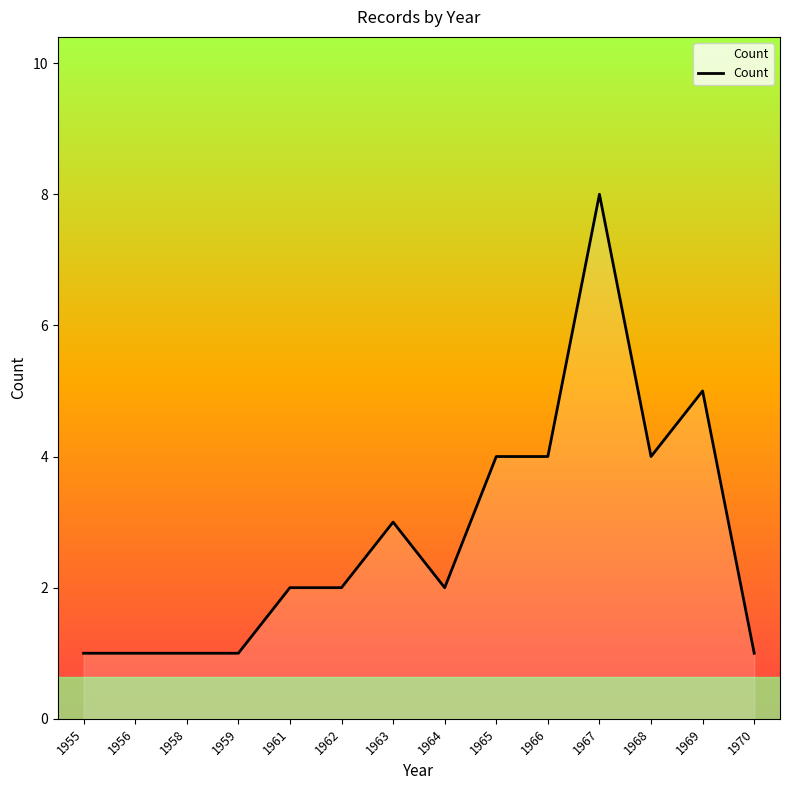

What is the maximum value shown in the chart?

8